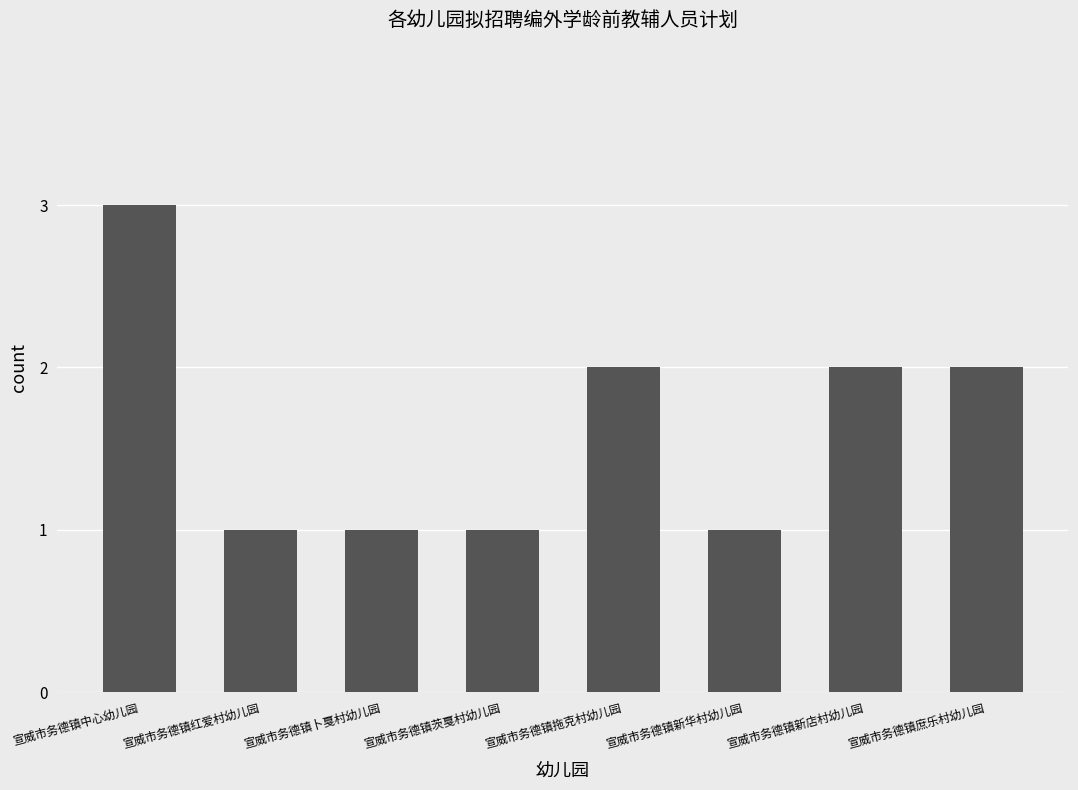

What is the label of the 6th bar from the left?

宣威市务德镇新华村幼儿园